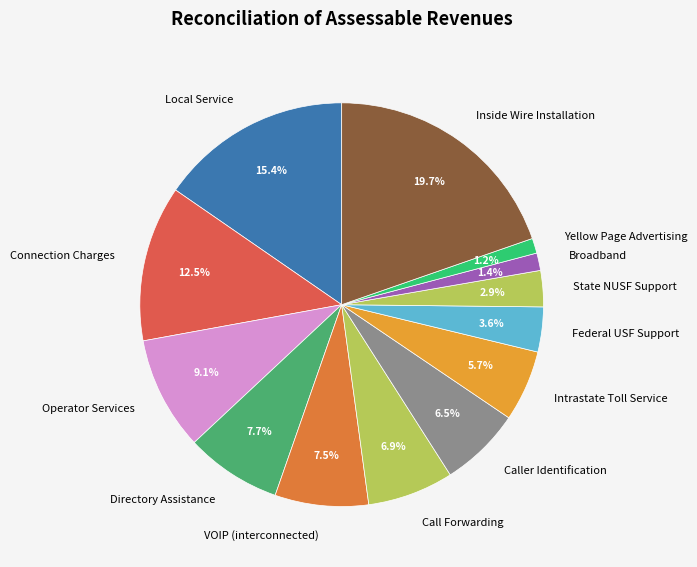

Count the number of slices in the pie.

13